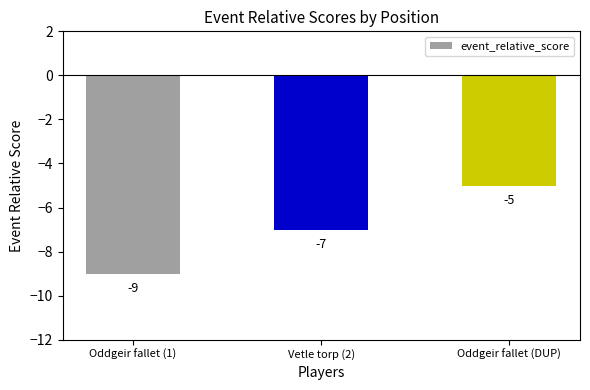

How many values are between -9 and -5?

3